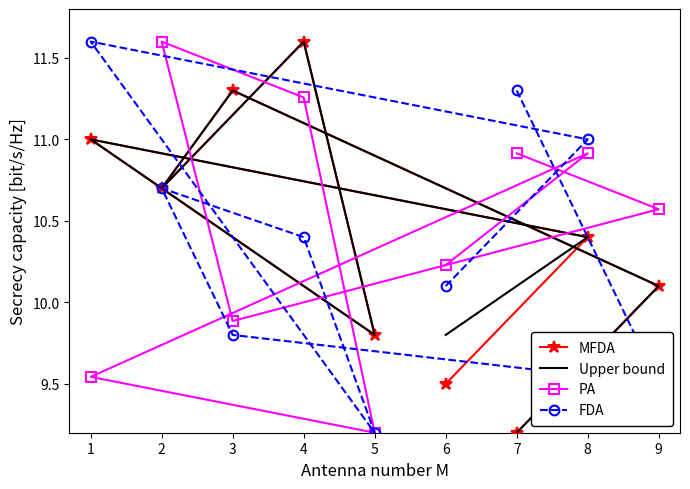

Reading left to right, transcribe all the data shown in this chart.

MFDA: 6=9.5	8=10.4	1=11.0	5=9.8	4=11.6	2=10.7	3=11.3	9=10.1	7=9.2
Upper bound: 6=9.8	8=10.4	1=11.0	5=9.8	4=11.6	2=10.7	3=11.3	9=10.1	7=9.2
PA: 6=10.2	8=10.9	1=9.5	5=9.2	4=11.3	2=11.6	3=9.9	9=10.6	7=10.9
FDA: 6=10.1	8=11.0	1=11.6	5=9.2	4=10.4	2=10.7	3=9.8	9=9.5	7=11.3